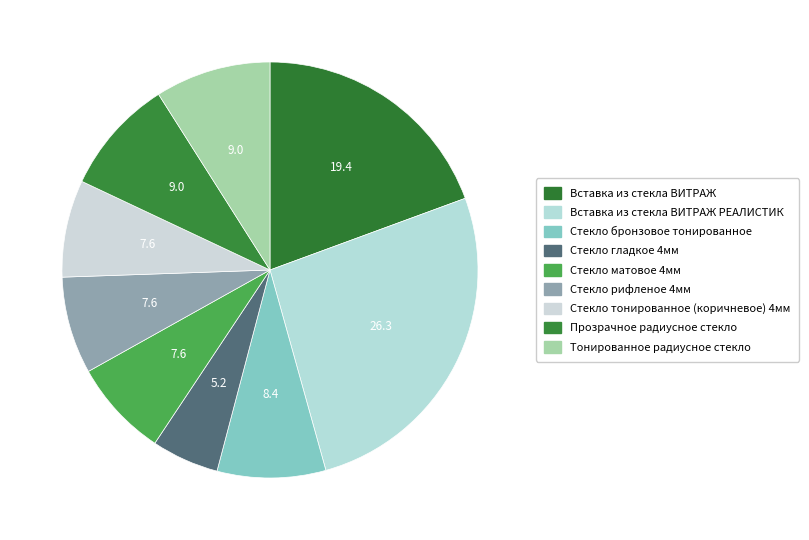

How many slices are in this pie chart?

9